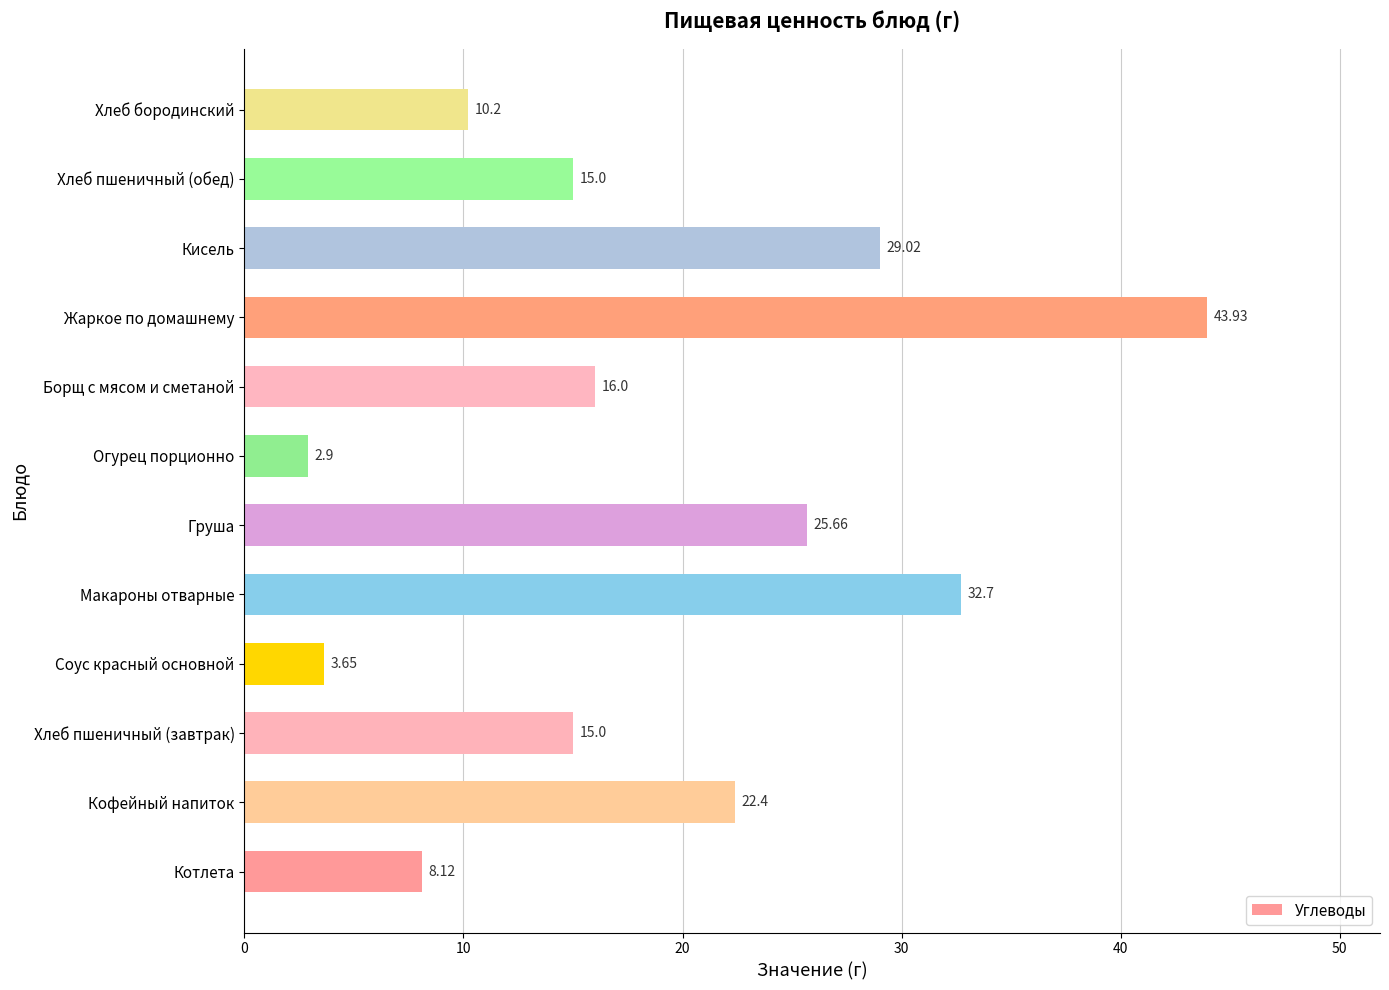

Which label corresponds to the largest value in the chart?

Жаркое по домашнему